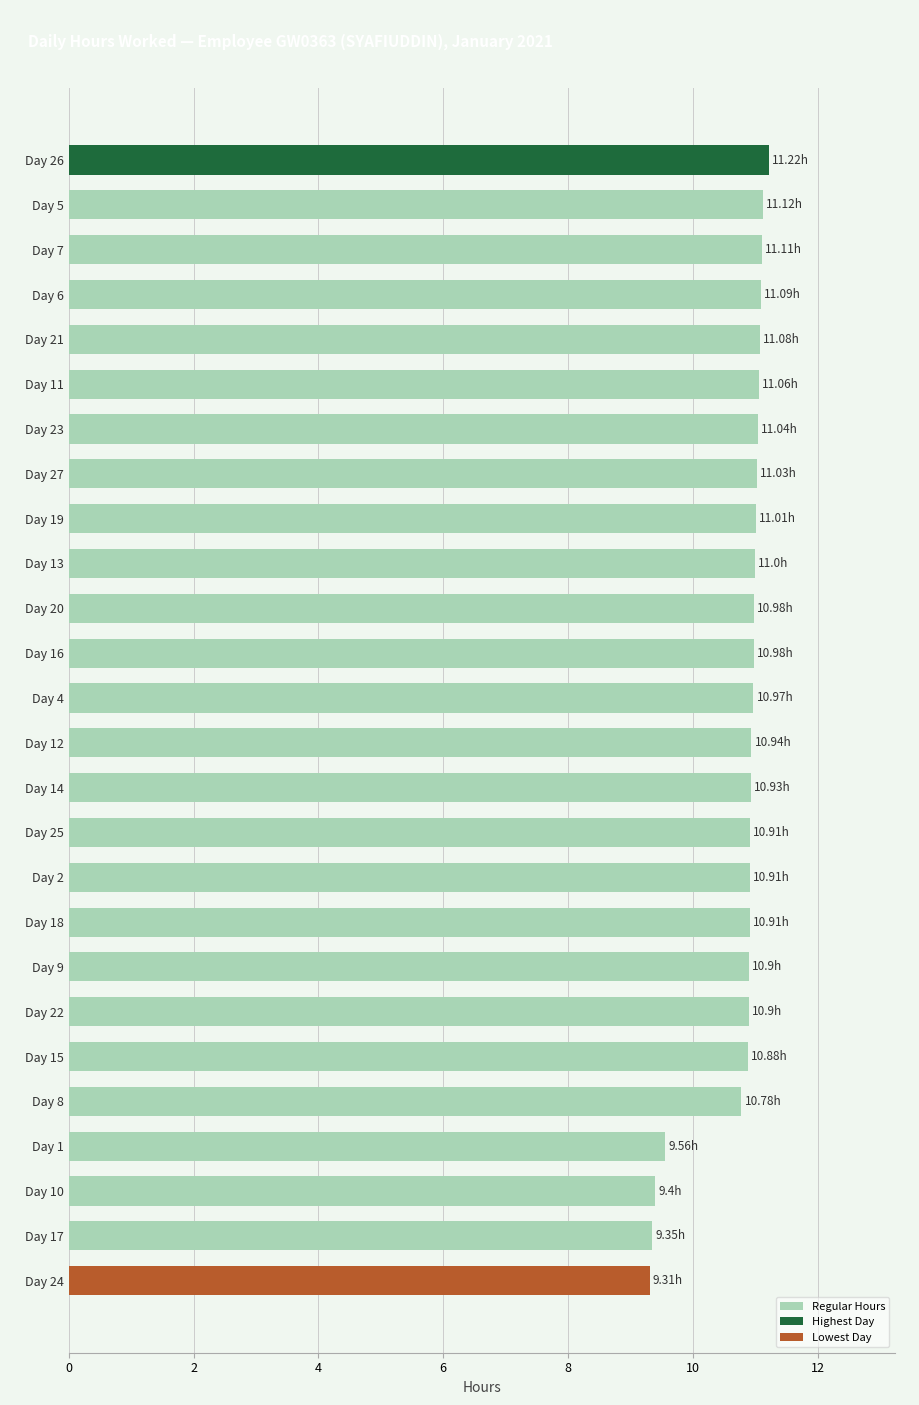

Approximately how many times larger is the value at Day 8 compared to Day 5?

1.0